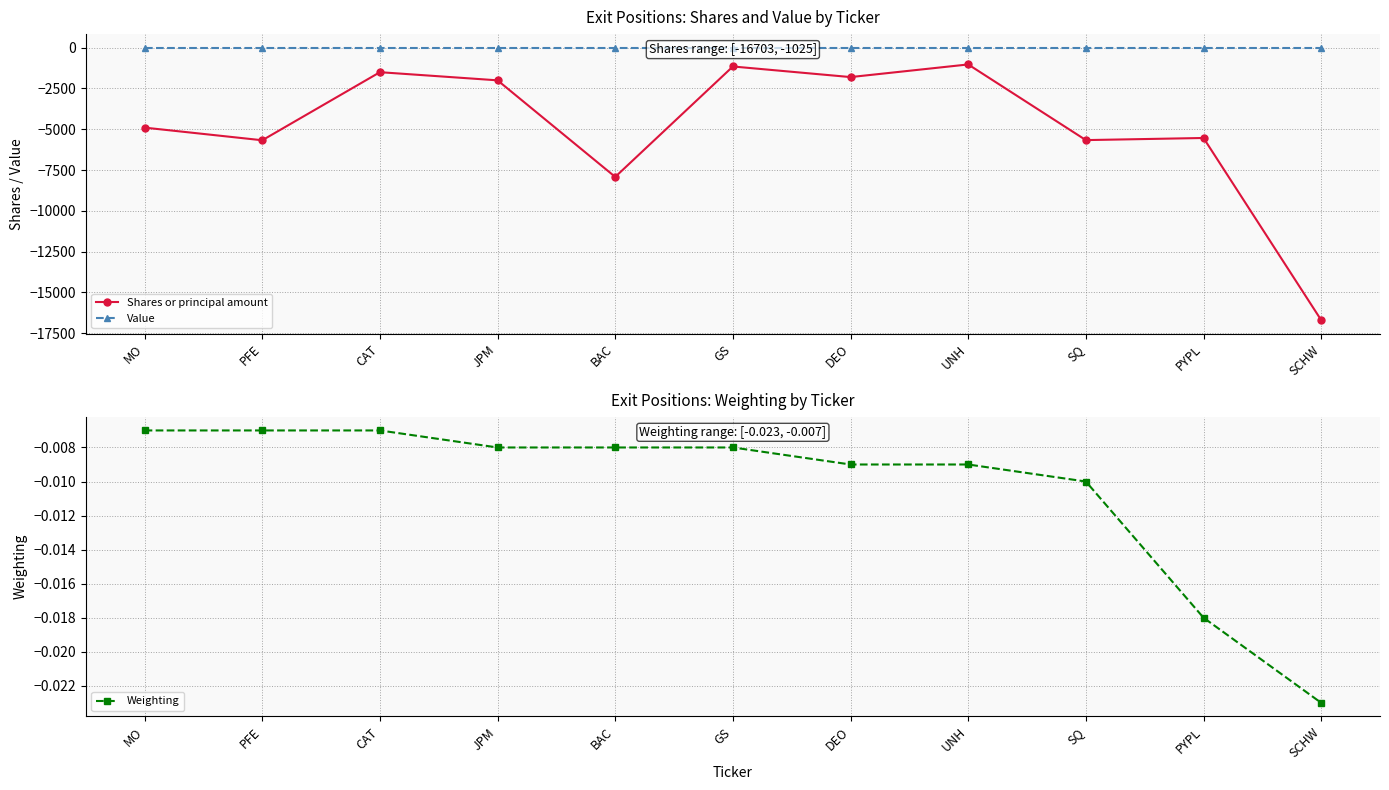

Where is Shares or principal amount nearest to the value -8864?

BAC